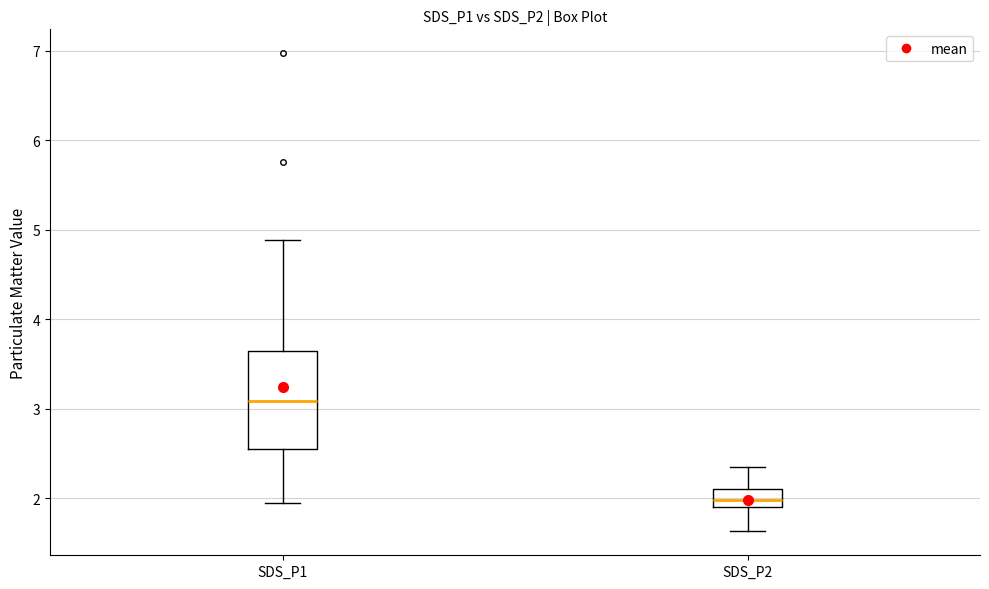

Which box has the highest median line?

SDS_P1